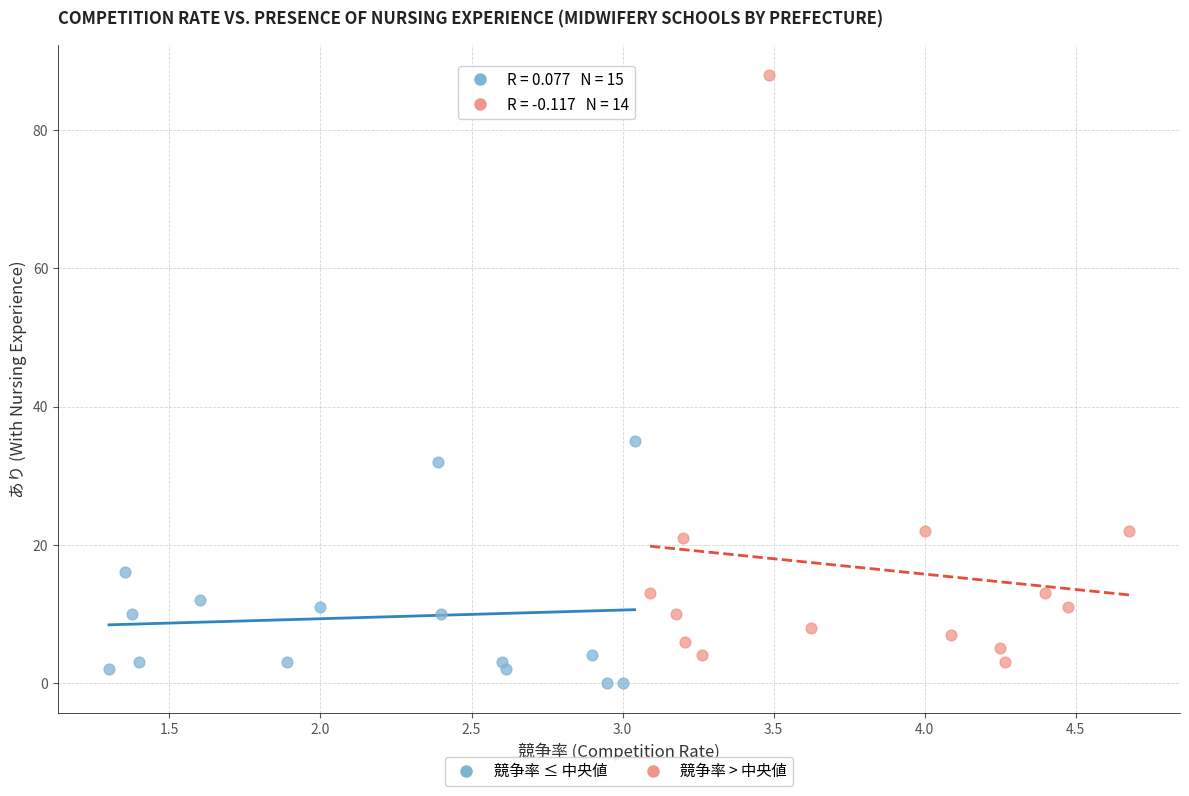

Which series contains the highest Y value?

競争率 > 中央値